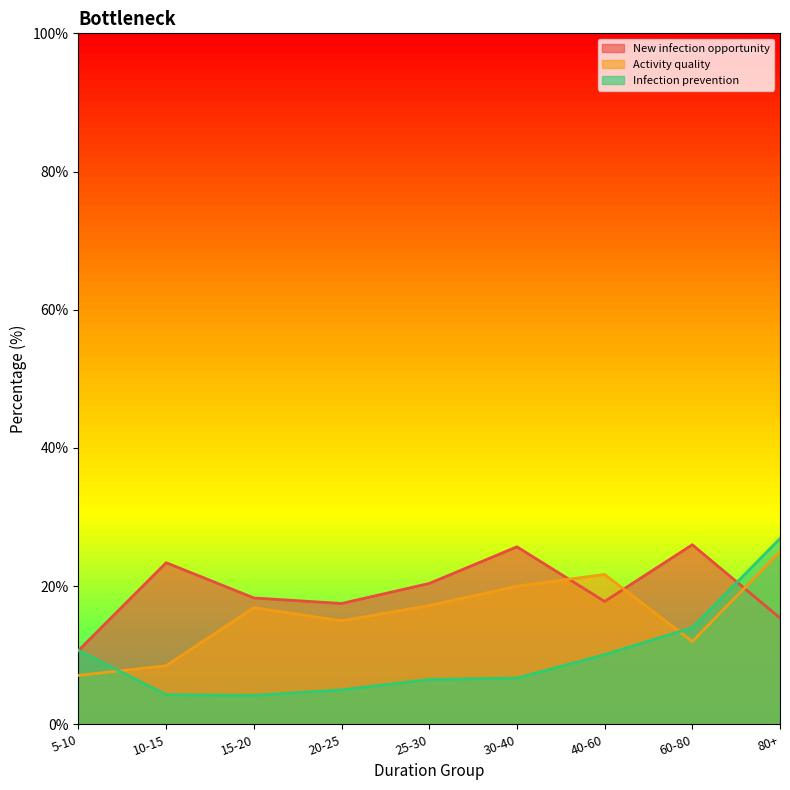

Which series ends up on top after the final intersection of Activity quality and New infection opportunity?

Activity quality